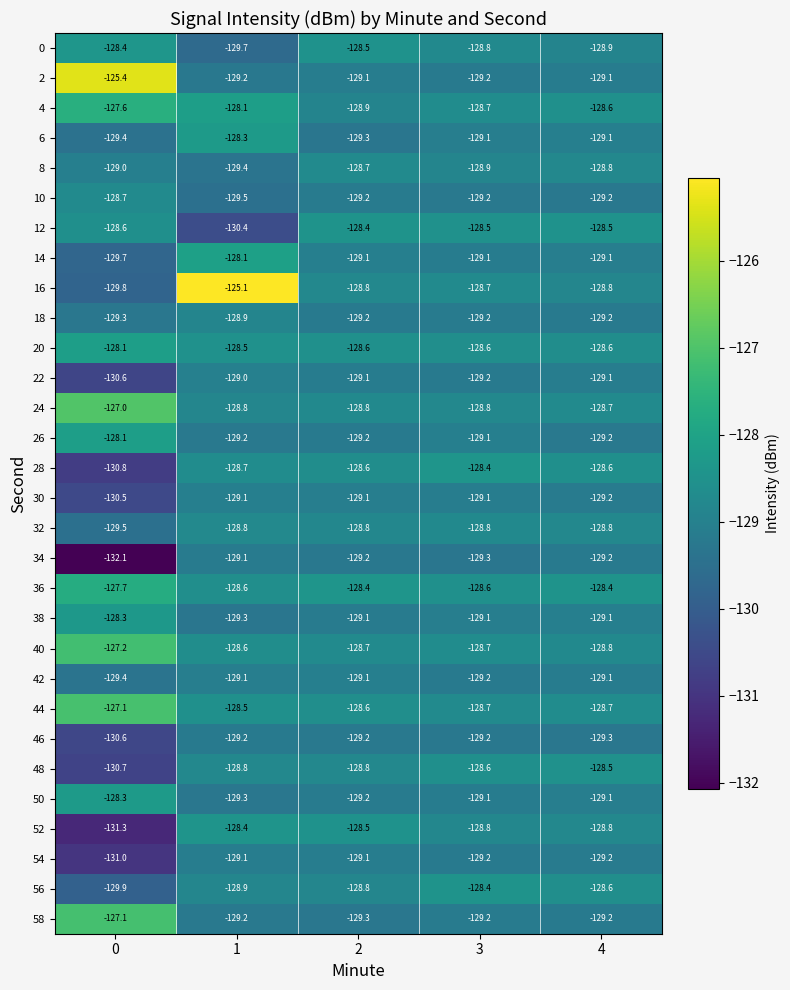

Which series changed the most between 0 and 1?

16